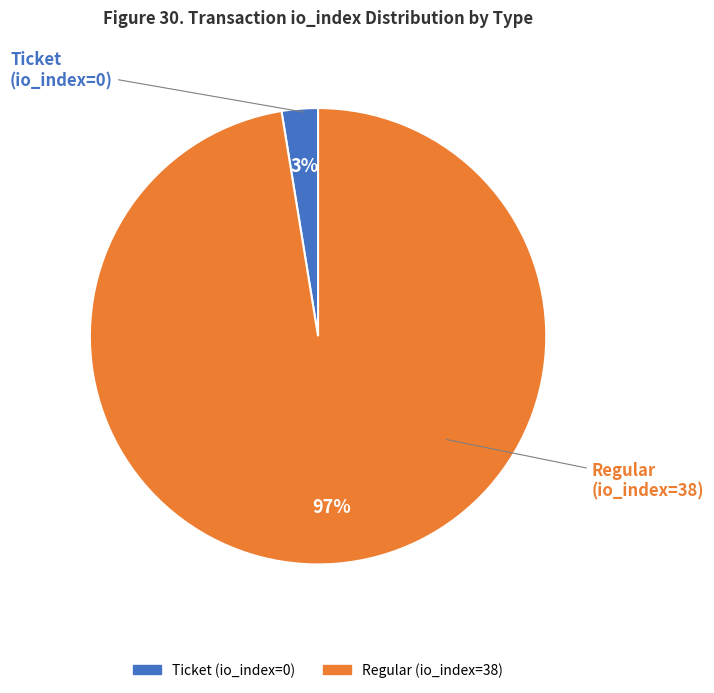

Rank the categories by value from highest to lowest.

Regular (io_index=38), Ticket (io_index=0)